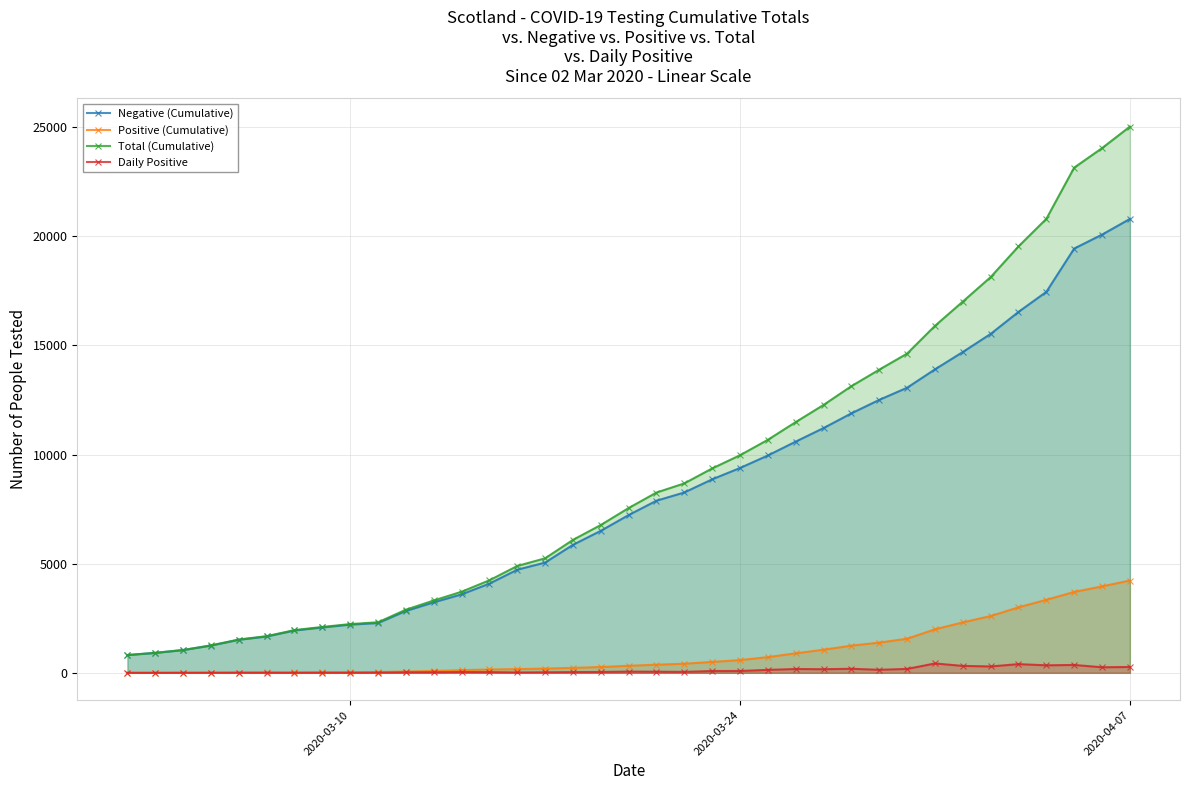

Is the value of Positive (Cumulative) at 11 greater than the value of Negative (Cumulative) at 12?

No